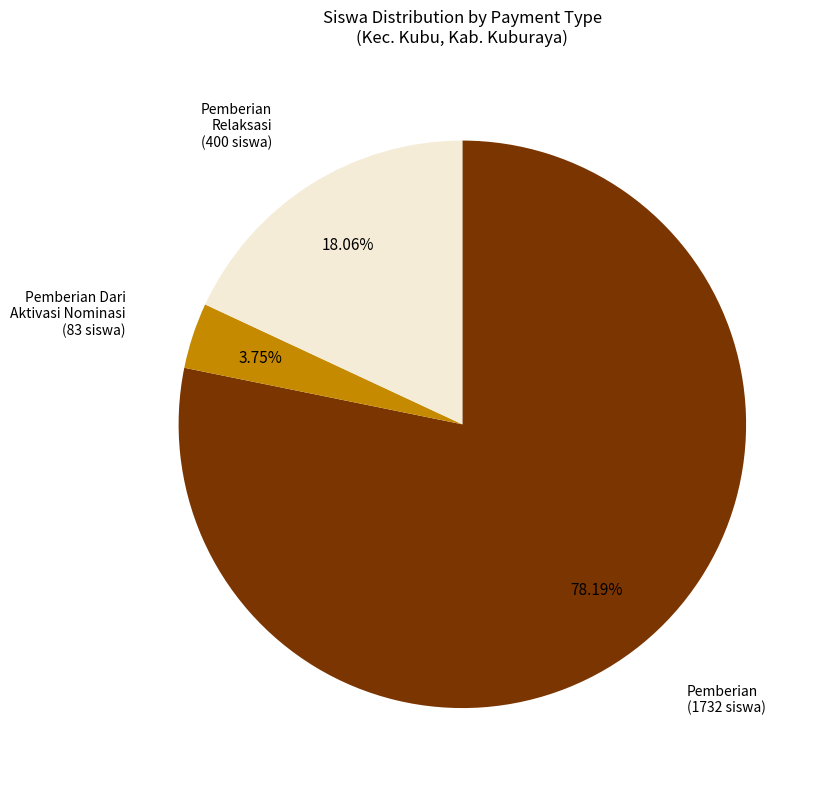

Does any single category account for the majority?

Yes